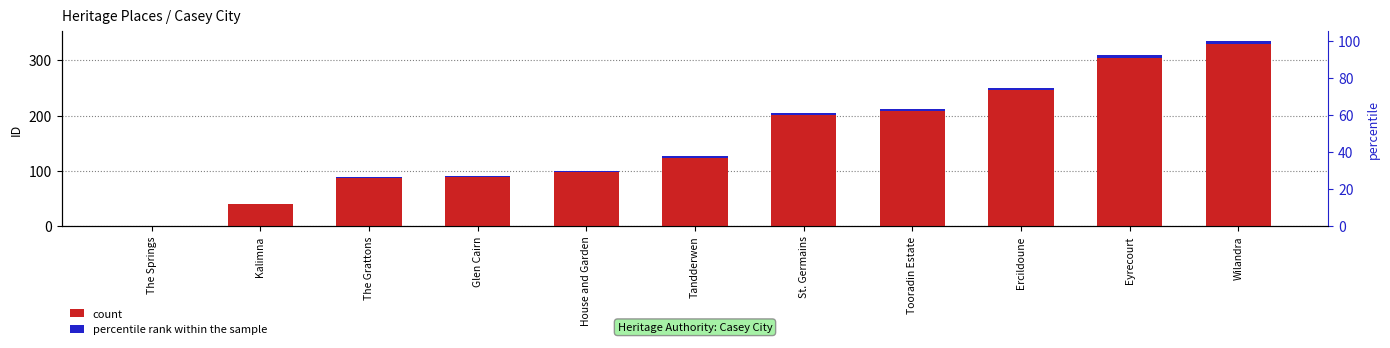

Reading right to left, what are all the values shown in this chart?

count: 330.0	304.0	246.0	208.0	201.0	124.0	98.0	88.0	87.0	39.0	0.0
percentile rank within the sample: 5.5	5.1	4.2	3.7	3.5	2.4	2.0	1.8	1.8	1.1	0.5